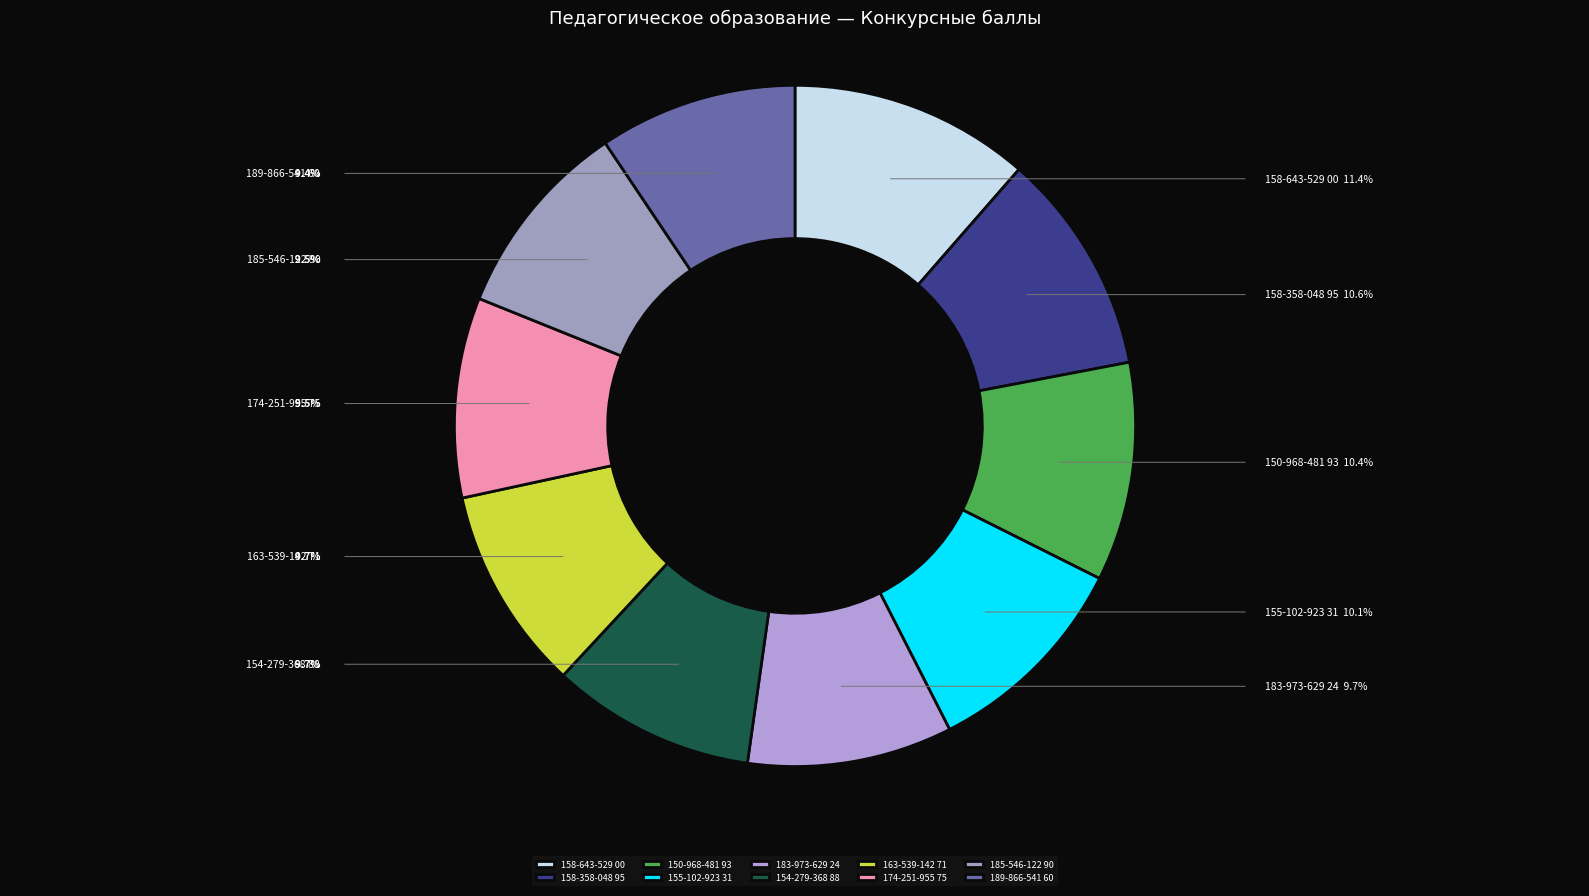

The 155-102-923 31 slice represents 10% of the pie. True or false?

True